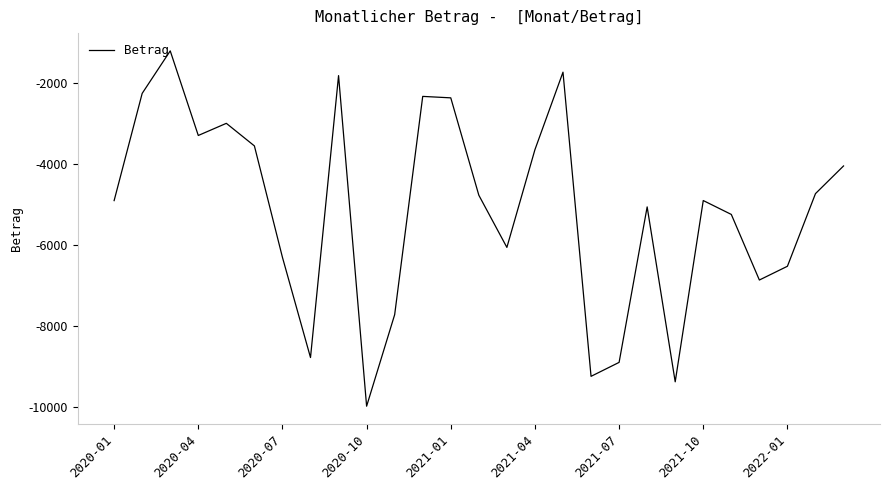

How many lines are shown in the chart?

1